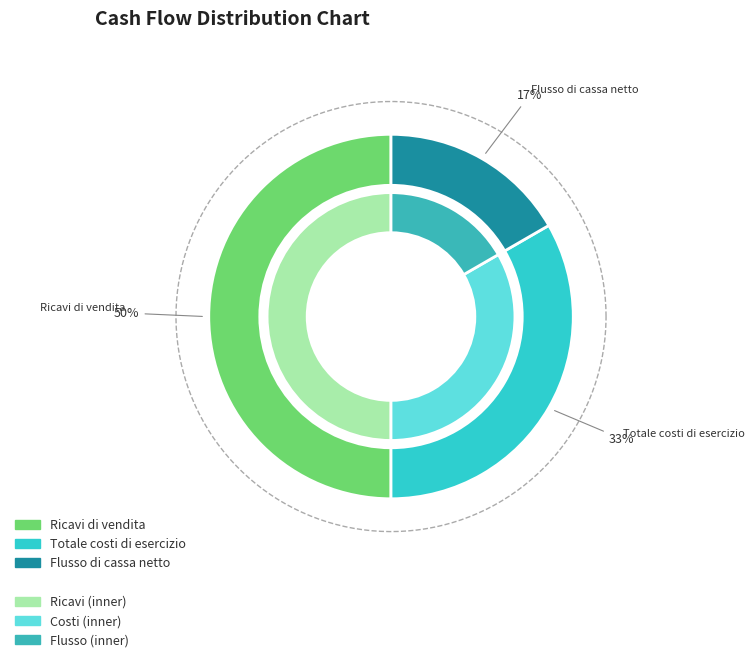

What is the largest slice in the pie chart?

Ricavi di vendita